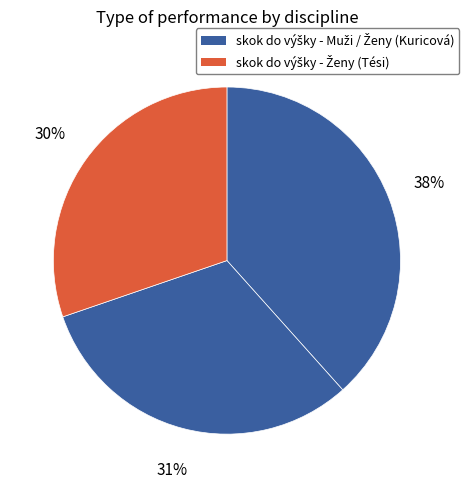

How many segments does this pie chart have?

3